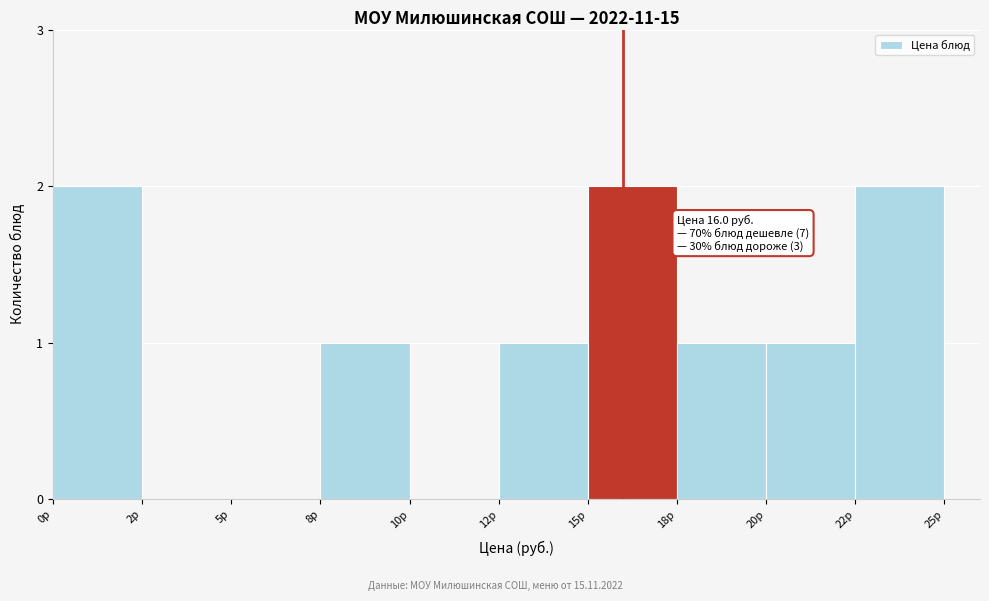

Reading left to right, list all the values displayed in this chart.

0р=2	2р=0	5р=0	8р=1	10р=0	12р=1	15р=2	18р=1	20р=1	22р=2